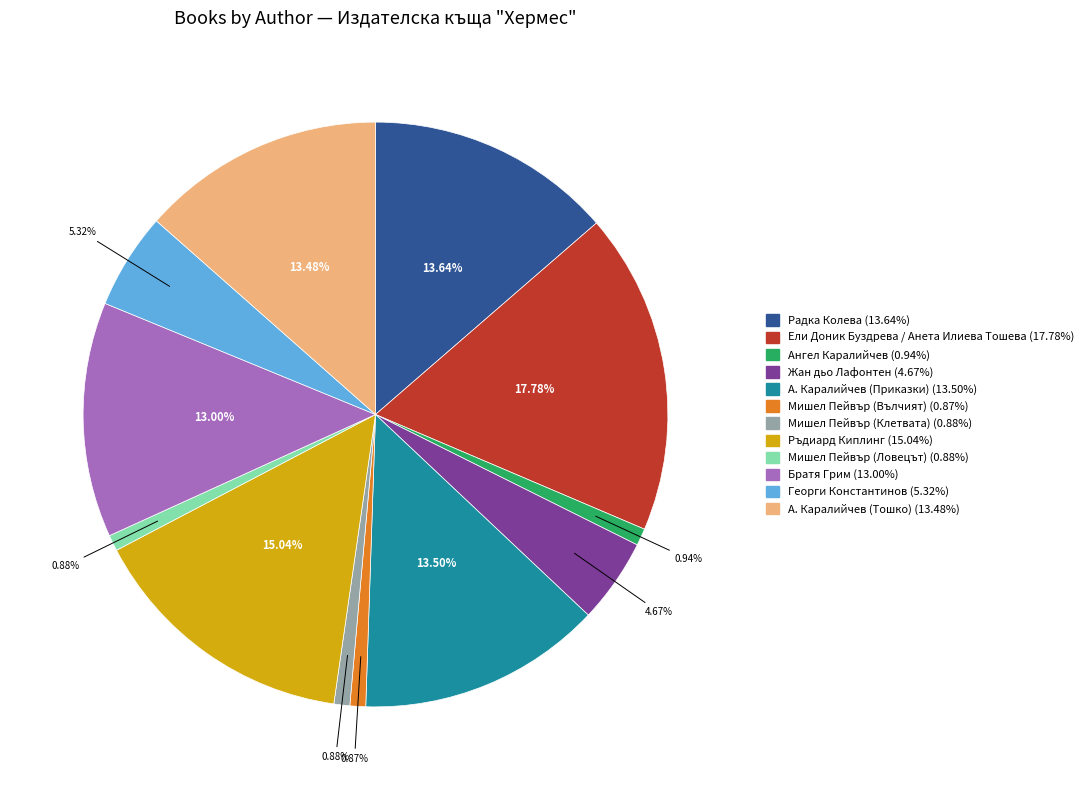

To the nearest percent, what is the difference between the largest and smallest slice percentages?

17%